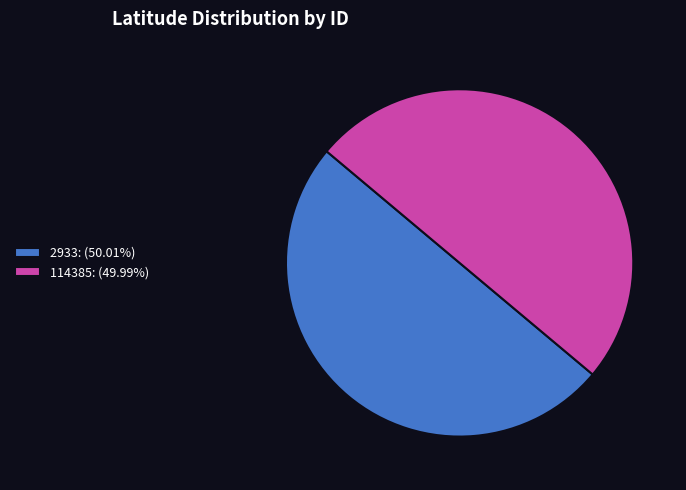

Combined, do 2933: (50.01%) and 114385: (49.99%) account for over 50%?

Yes